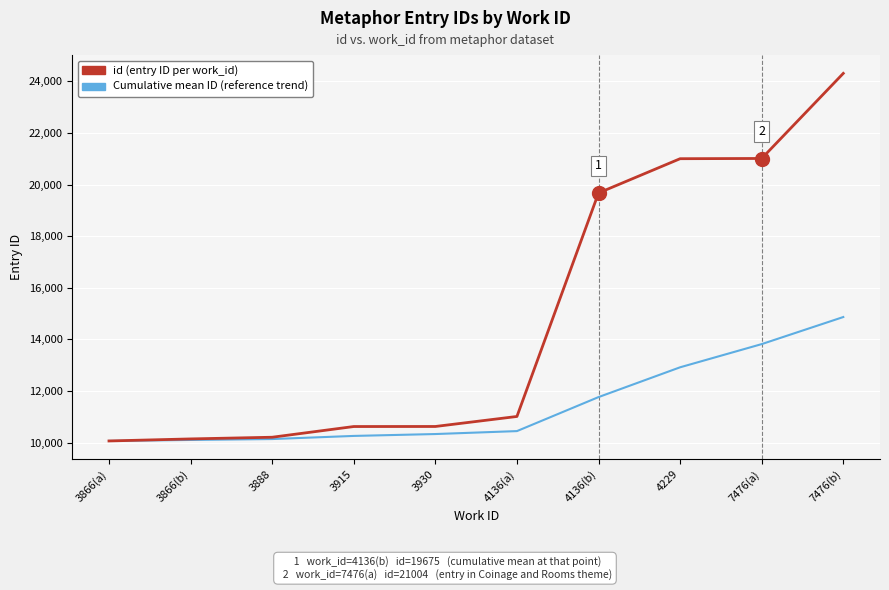

At which label is id (entry ID per work_id) closest to 17187?

4136(b)